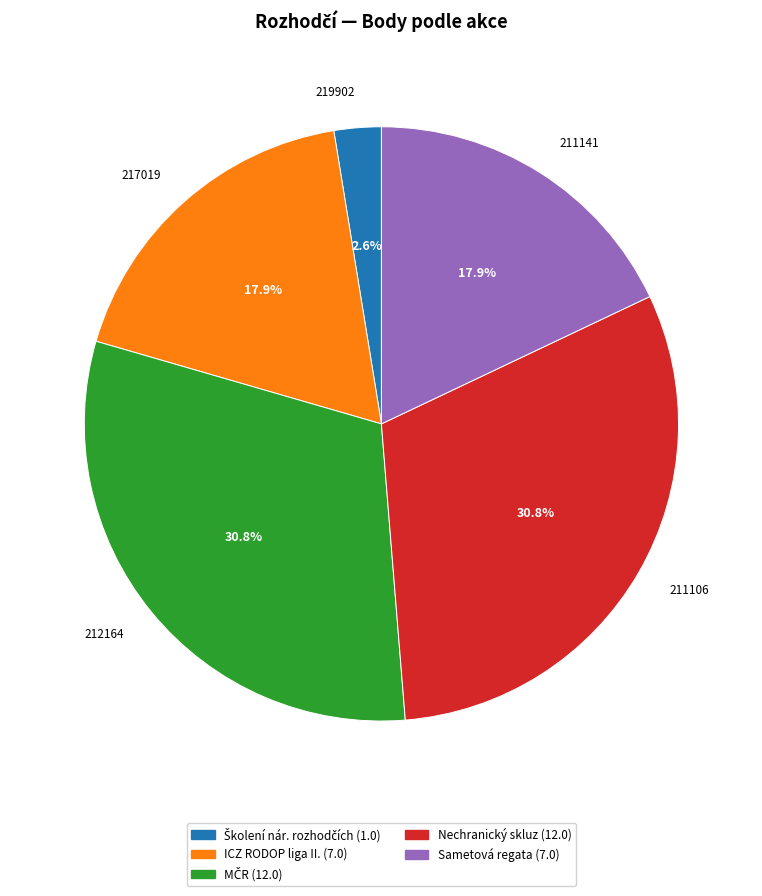

What is the smallest slice in the pie chart?

219902